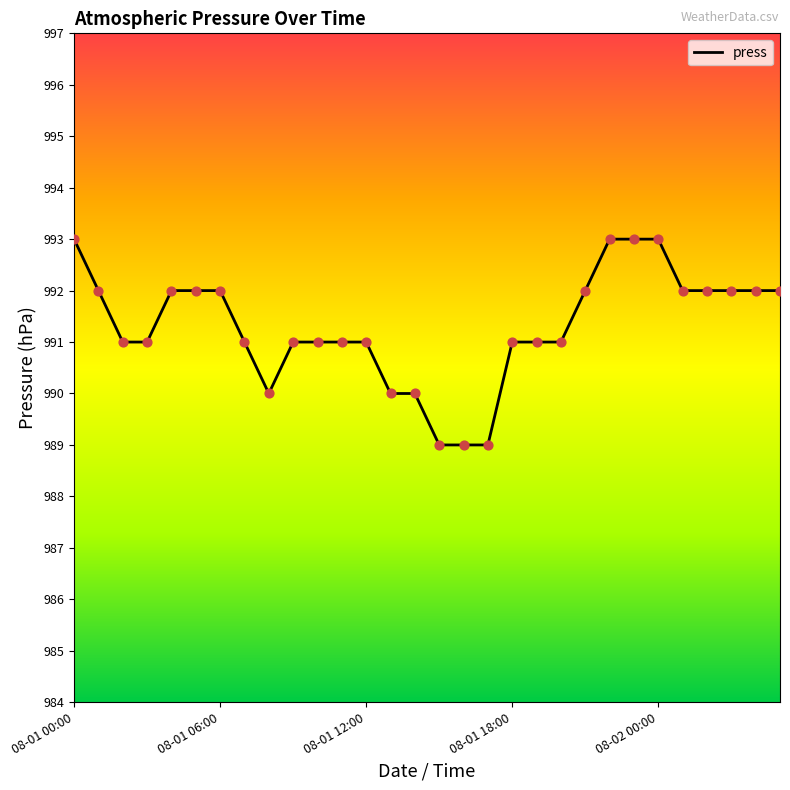

What is the difference between the maximum and minimum values?

4